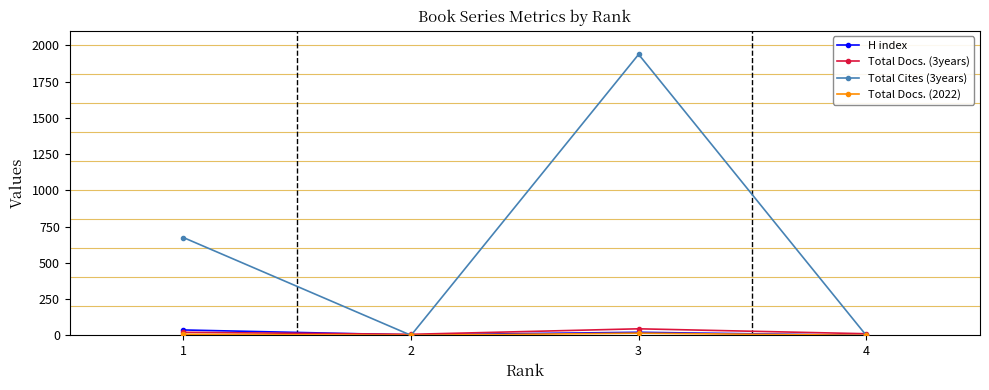

Between which two adjacent categories do H index and Total Cites (3years) first intersect?

1 and 2